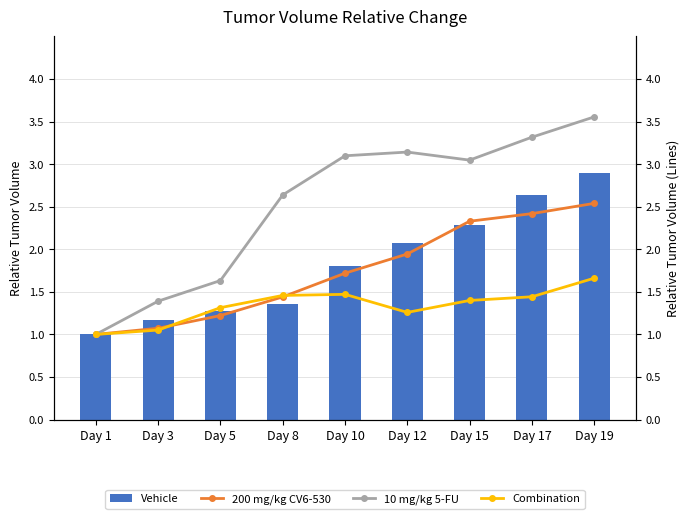

Which category has the highest value across all series?

Day 19